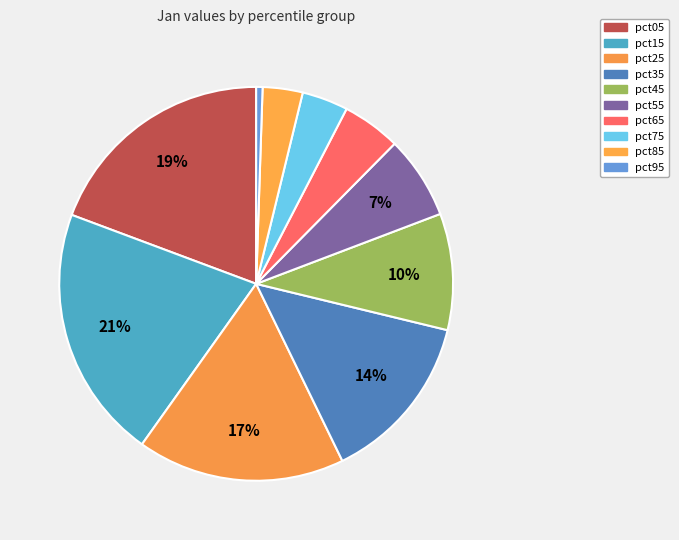

How many segments does this pie chart have?

10